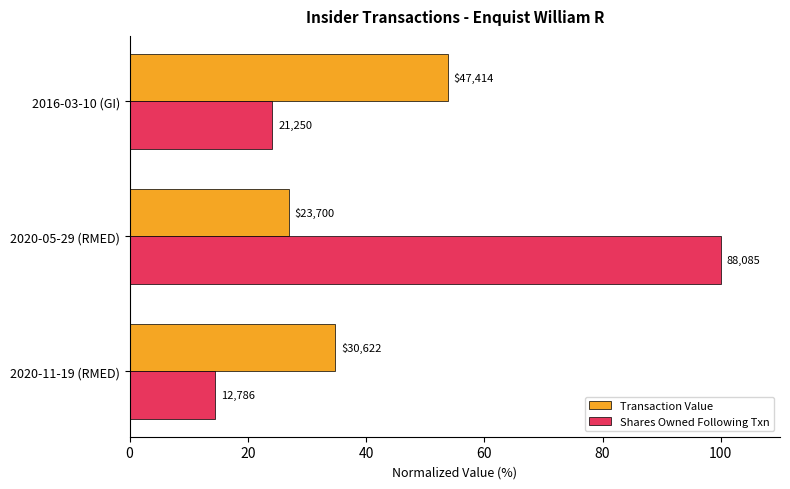

List the series in order of their overall mean, highest first.

Shares Owned Following Txn, Transaction Value